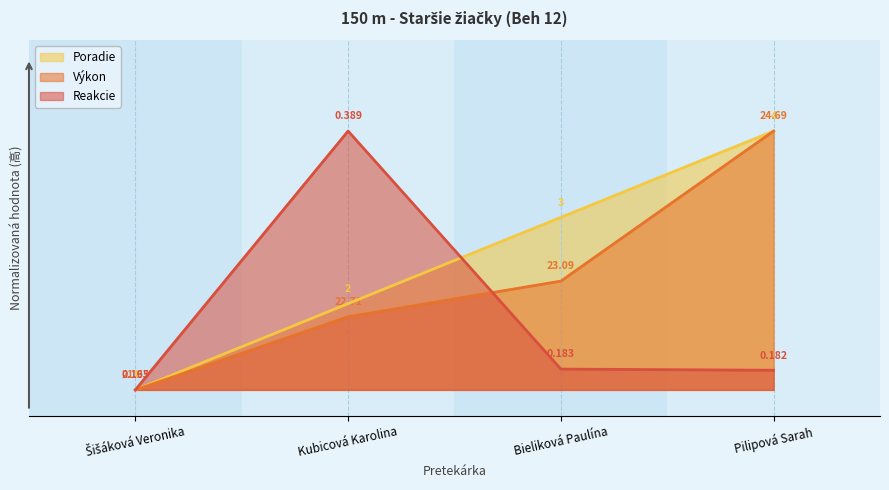

Reading left to right, what are all the values shown in this chart?

Poradie: Šišáková Veronika=0.0	Kubicová Karolina=0.3	Bieliková Paulína=0.7	Pilipová Sarah=1.0
Výkon: Šišáková Veronika=0.0	Kubicová Karolina=0.3	Bieliková Paulína=0.4	Pilipová Sarah=1.0
Reakcie: Šišáková Veronika=0.0	Kubicová Karolina=1.0	Bieliková Paulína=0.1	Pilipová Sarah=0.1